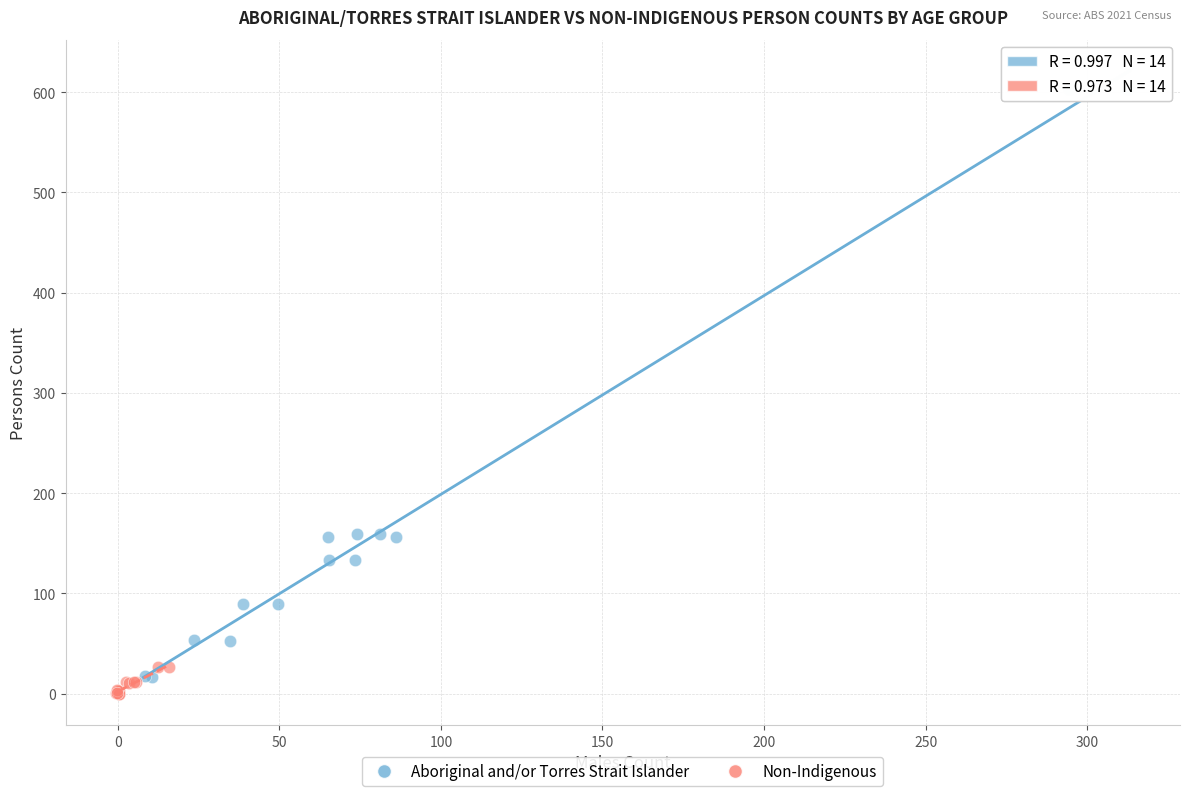

Which series has the largest Y range (max minus min)?

Aboriginal and/or Torres Strait Islander